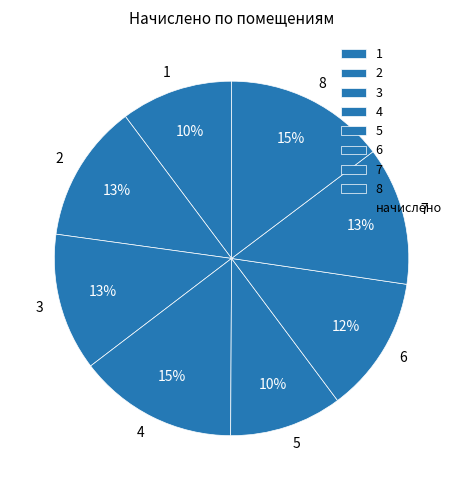

Is there any slice that represents more than half of the pie?

No